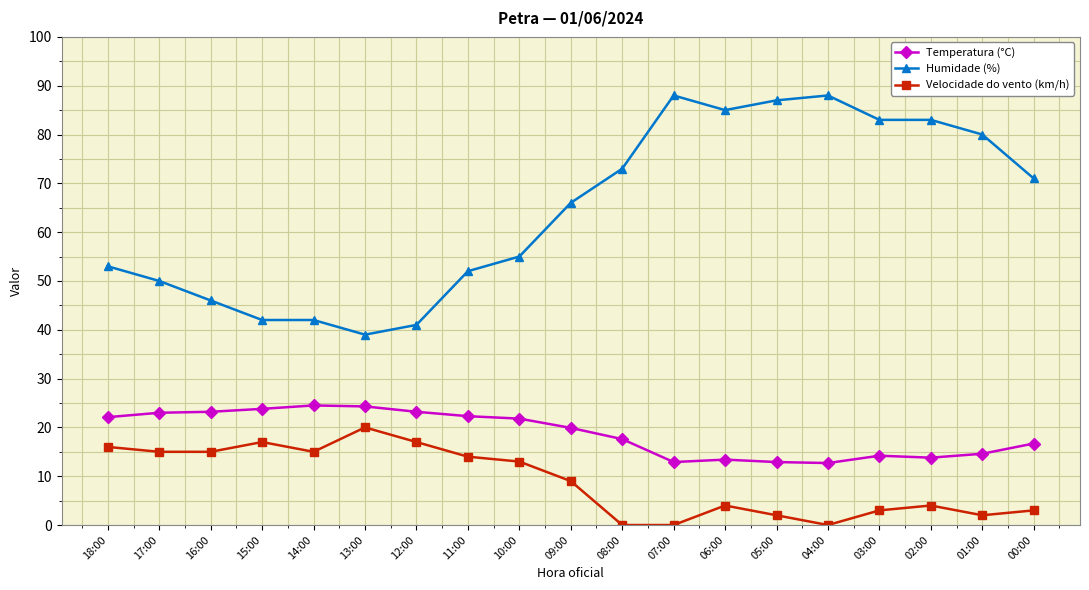

Is it true that Humidade (%) equals 78.1 at 17:00?

False